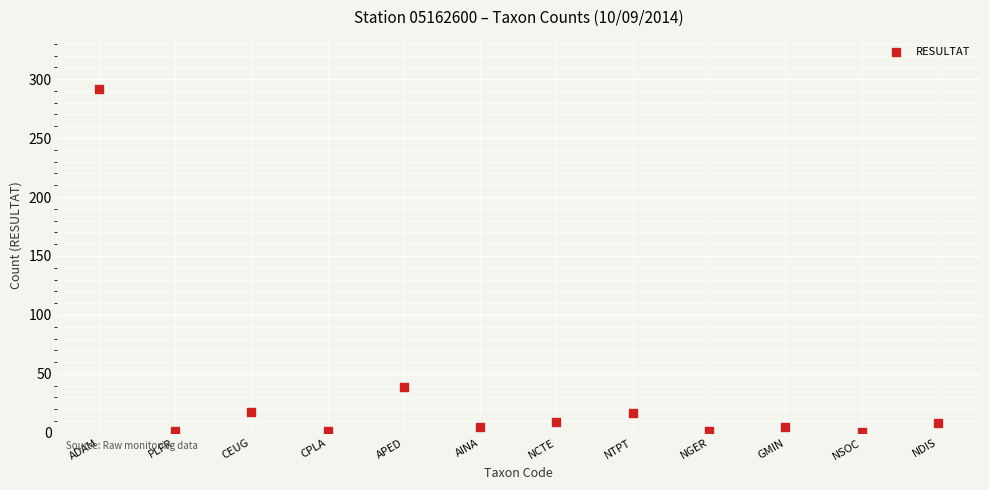

What is the range of Y values (max minus min)?

291